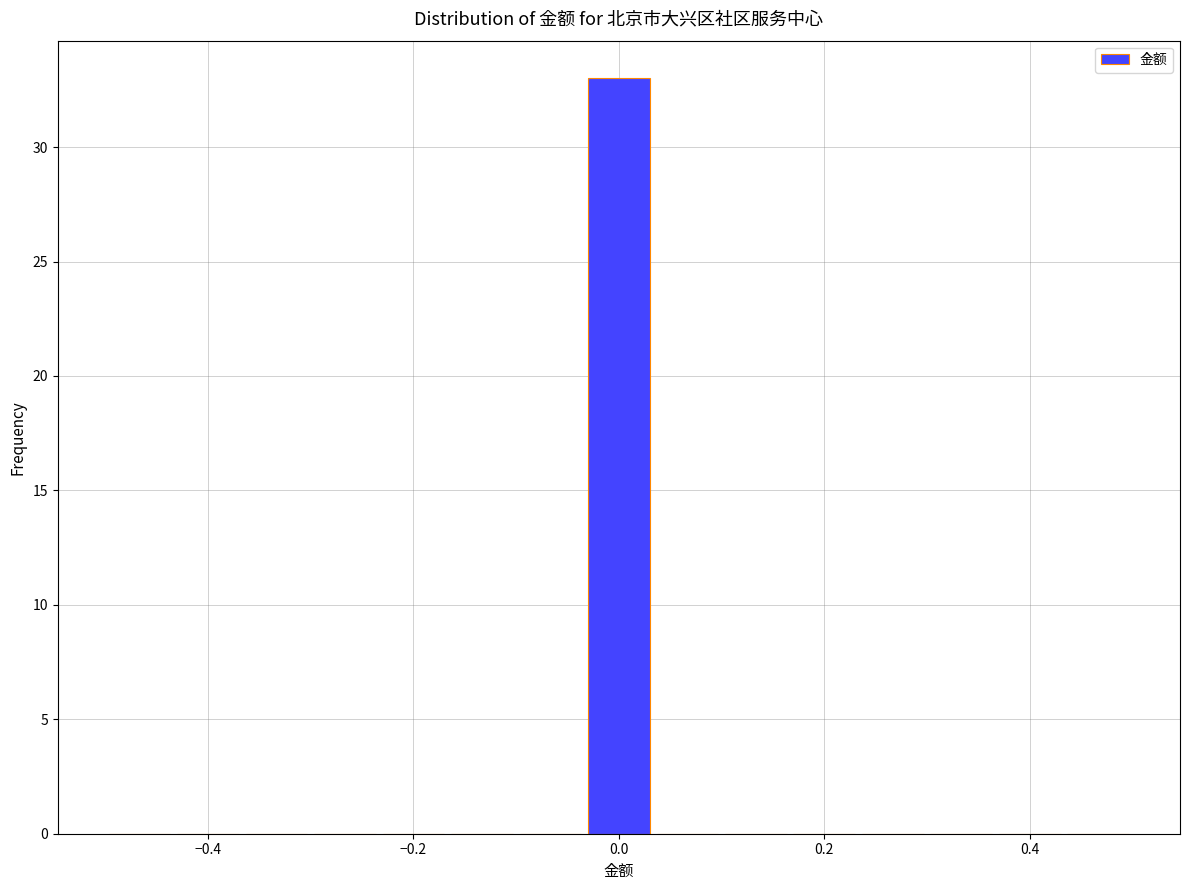

Read against the x-axis, roughly where is the centre of the tallest bar?

0.00